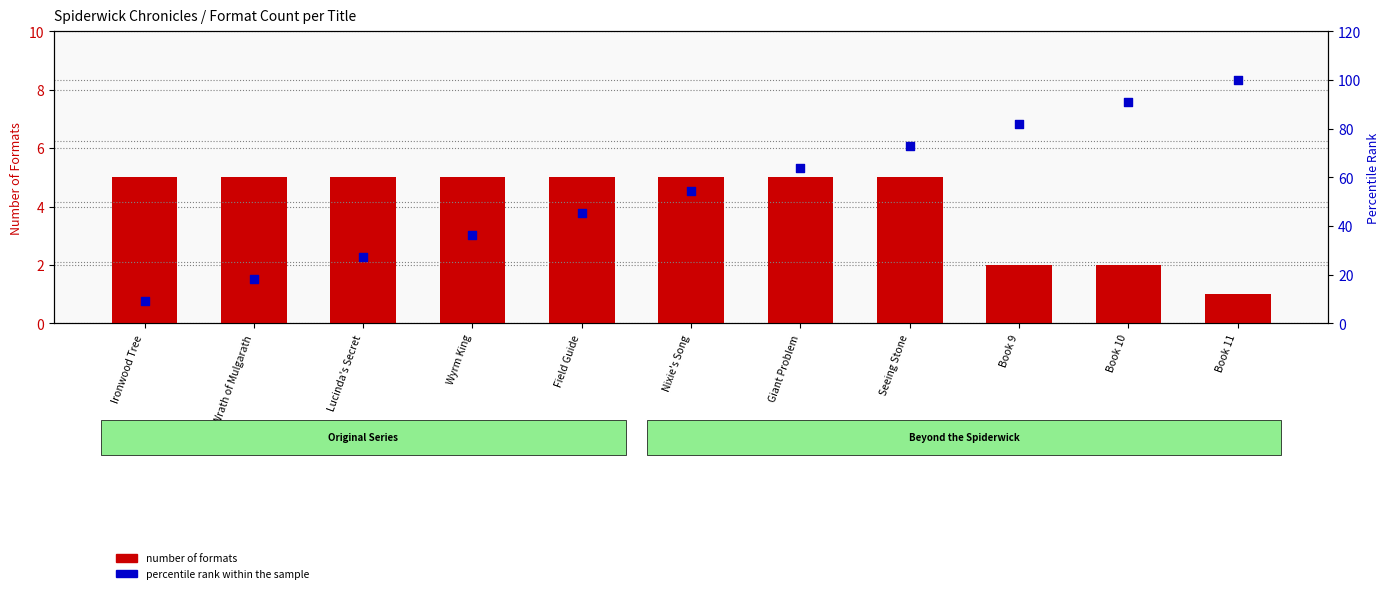

Is the value of percentile rank within the sample at Book 11 greater than the value of number of formats at Nixie's Song?

Yes